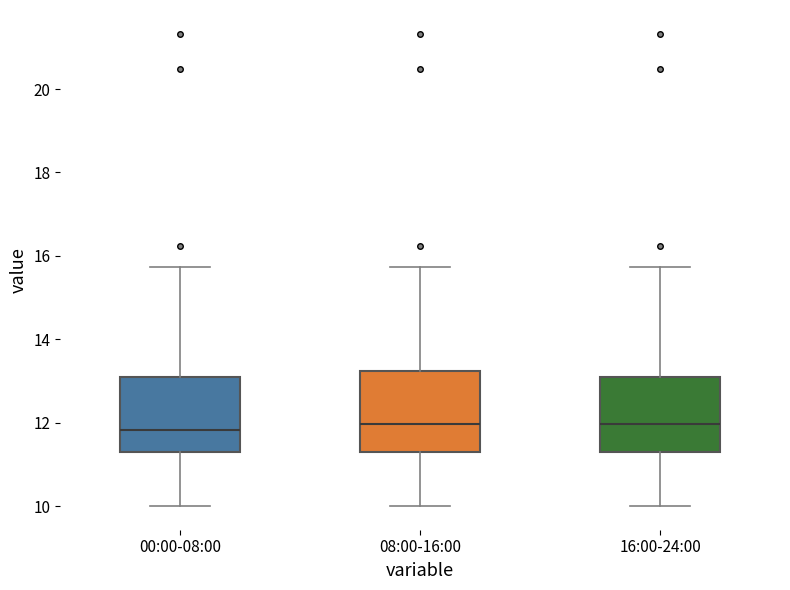

Where does the lower whisker of the box for 00:00-08:00 end on the y-axis? The values are not printed on the chart, so give them approximately, as read against the axis.

10.0